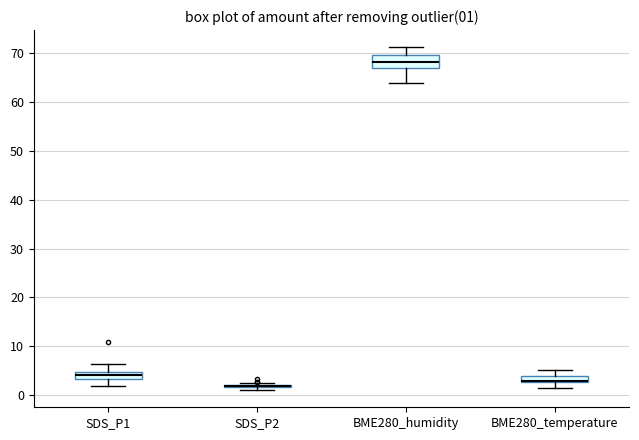

Which box is the tallest, from its lower edge to its upper edge?

BME280_humidity